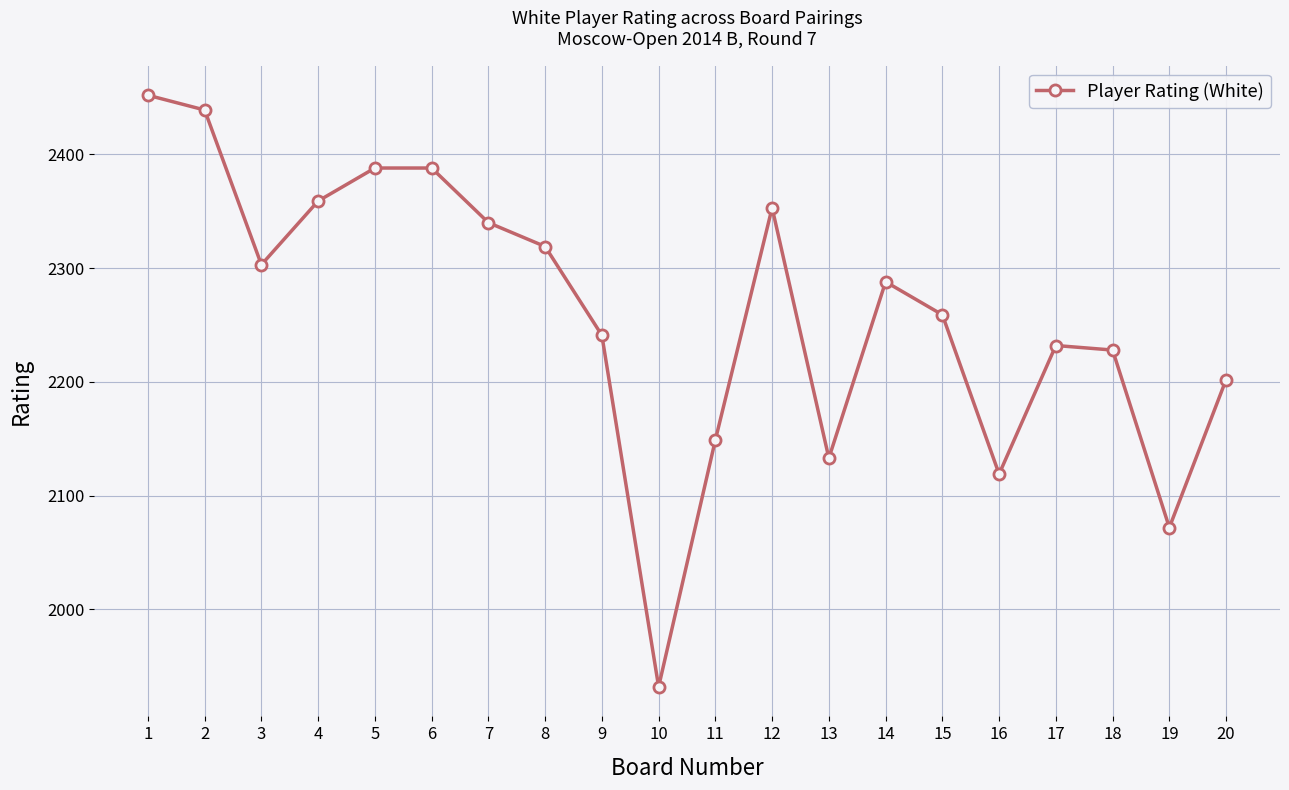

How many data points are less than 2288?

10